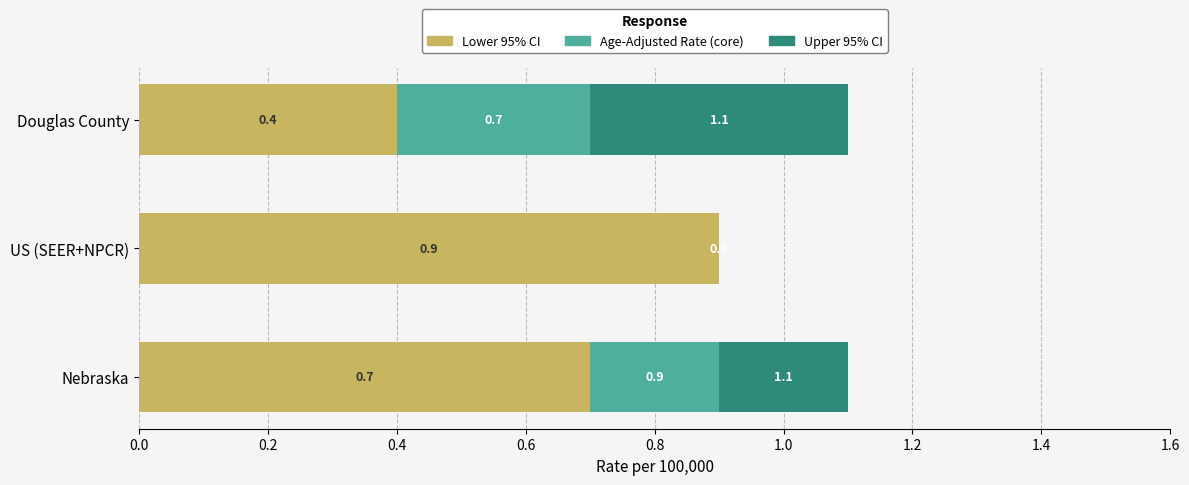

True or false: Lower 95% CI has a value of 0.4 at Douglas County.

True